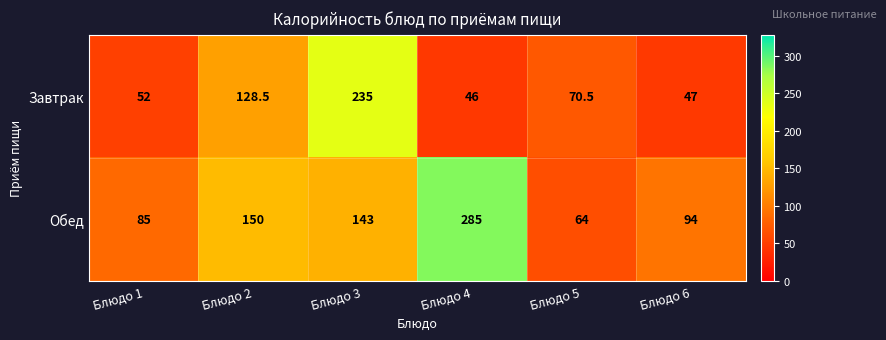

What is the difference between the maximum and minimum values in the Обед series?

221.0